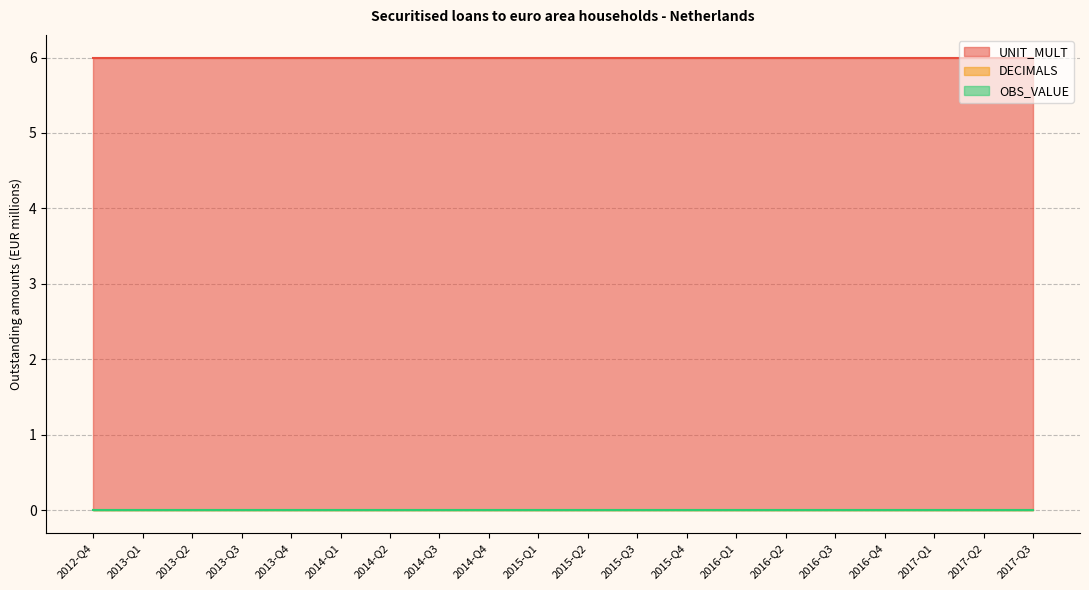

True or false: OBS_VALUE and UNIT_MULT intersect in this chart.

False